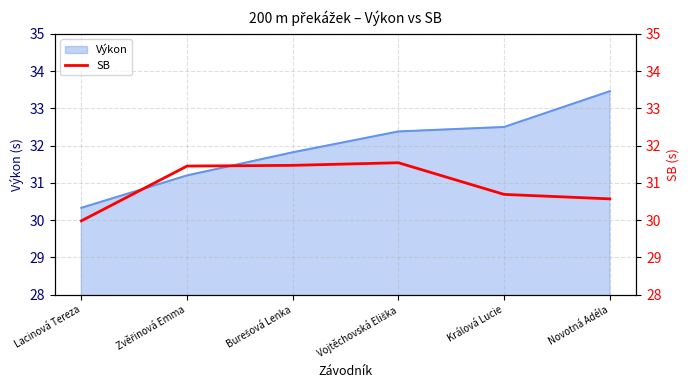

What value does the Výkon series have at Novotná Adéla?

33.5